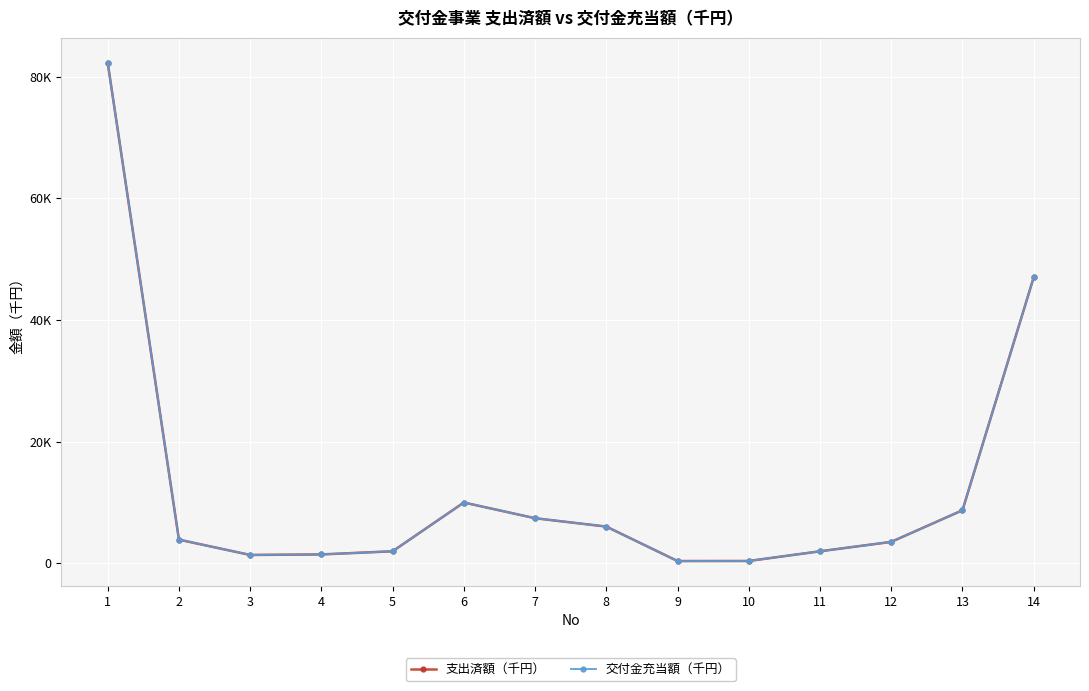

In 交付金充当額（千円）, how many points are lower than both neighbors (excluding endpoints)?

2